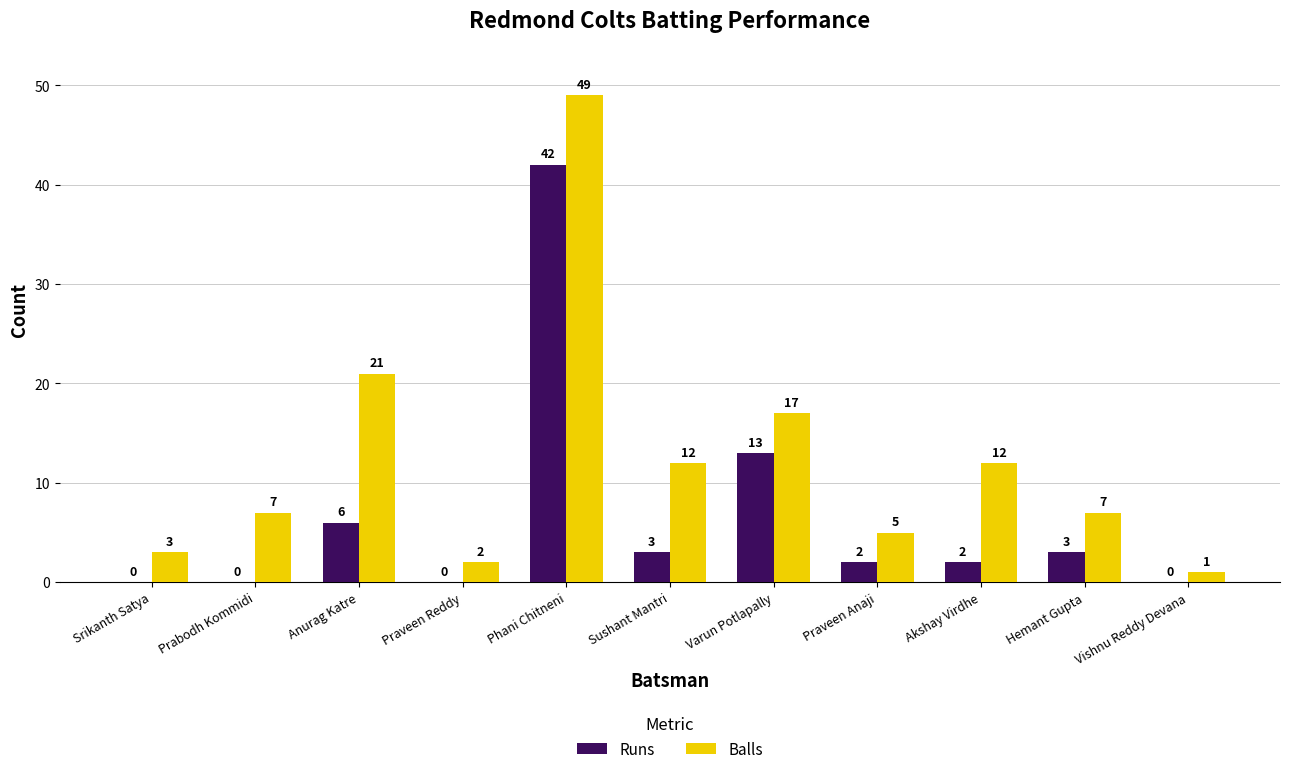

Reading left to right, list all the values displayed in this chart.

Runs: Srikanth Satya=0	Prabodh Kommidi=0	Anurag Katre=6	Praveen Reddy=0	Phani Chitneni=42	Sushant Mantri=3	Varun Potlapally=13	Praveen Anaji=2	Akshay Virdhe=2	Hemant Gupta=3	Vishnu Reddy Devana=0
Balls: Srikanth Satya=3	Prabodh Kommidi=7	Anurag Katre=21	Praveen Reddy=2	Phani Chitneni=49	Sushant Mantri=12	Varun Potlapally=17	Praveen Anaji=5	Akshay Virdhe=12	Hemant Gupta=7	Vishnu Reddy Devana=1